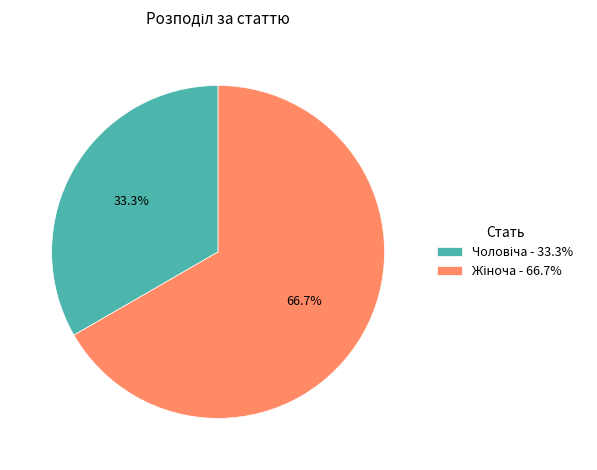

Is there any slice that represents more than half of the pie?

Yes